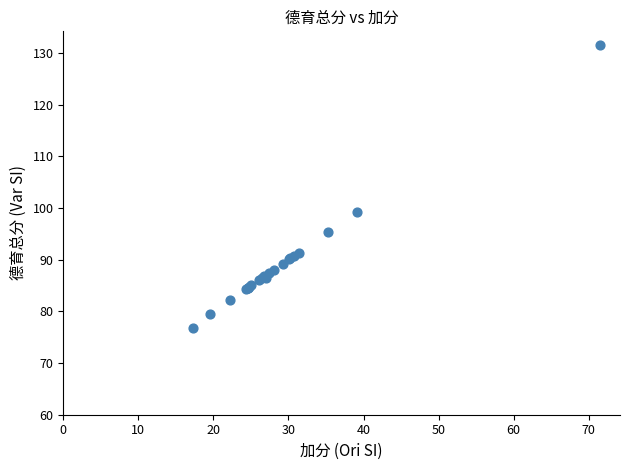

What Y value in the scatter plot is closest to 104?

99.2